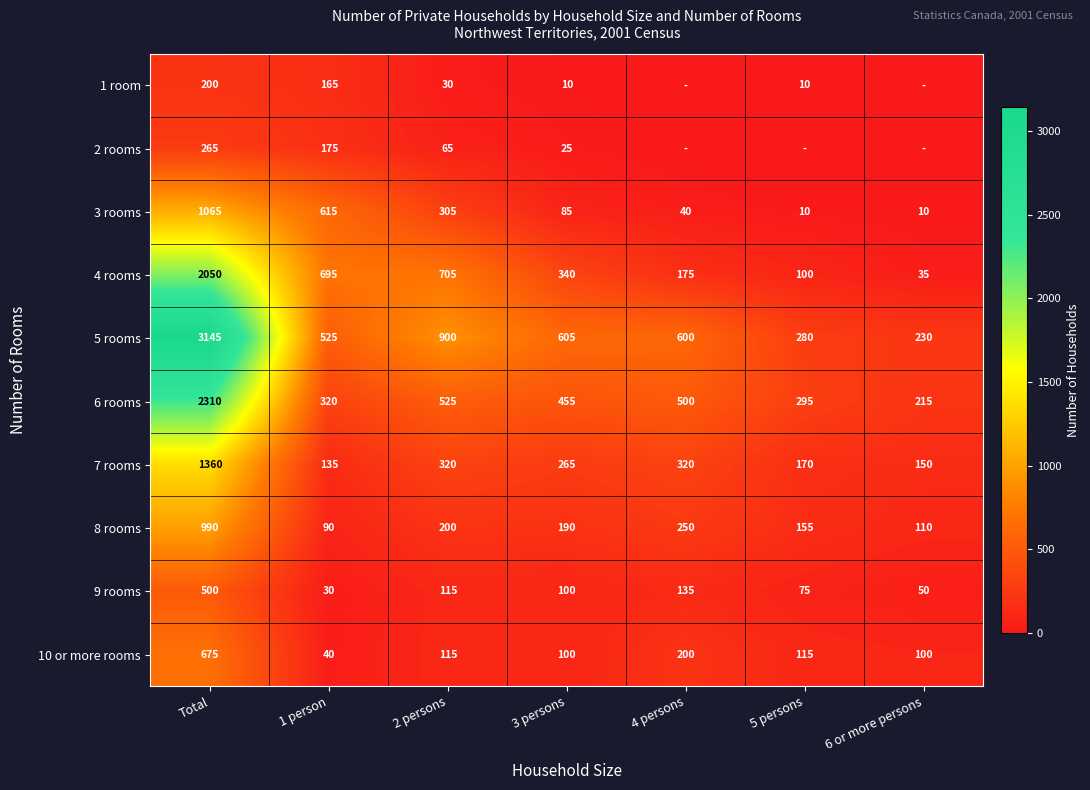

What is the maximum value shown in the chart?

3145